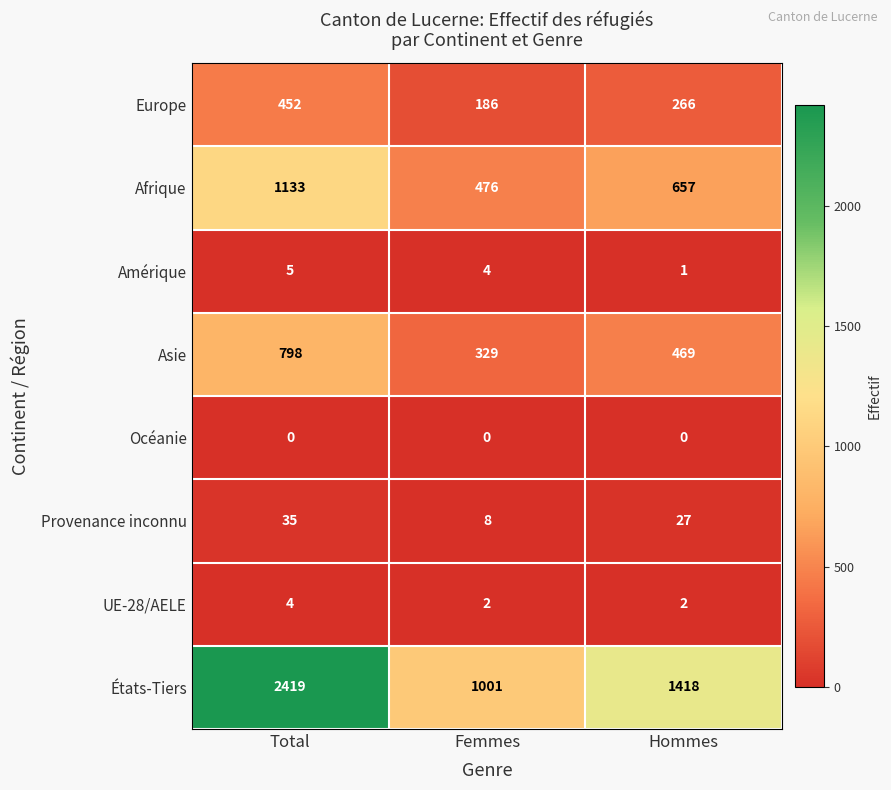

True or false: Afrique has a value of 657 at Hommes.

True